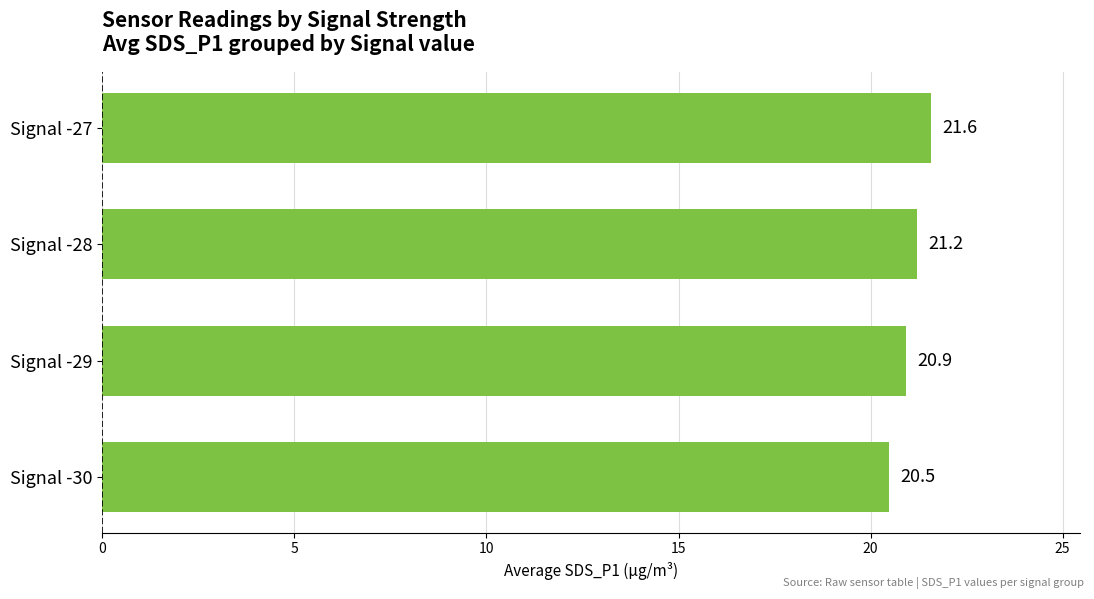

The value at Signal -27 is 21.6. True or false?

True